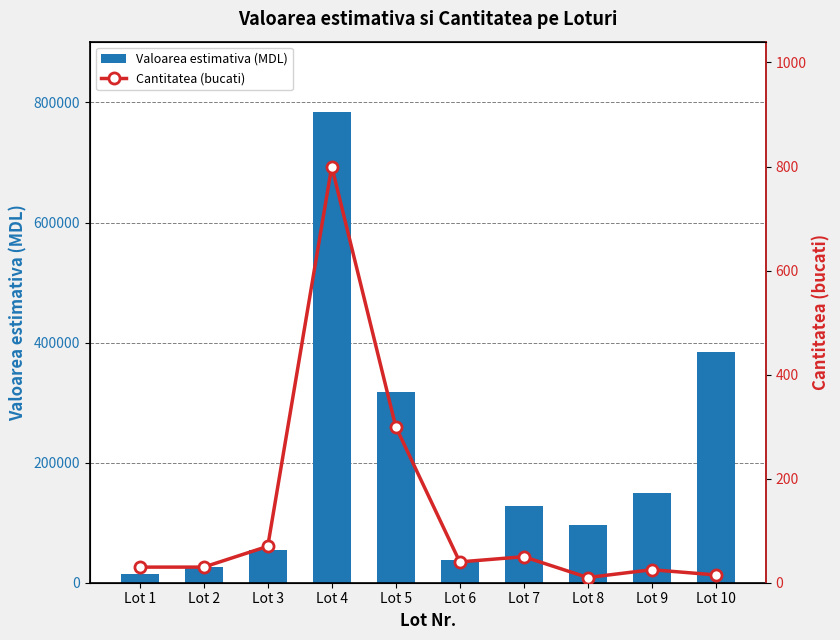

Is it true that Cantitatea (bucati) equals 25.0 at Lot 9?

True